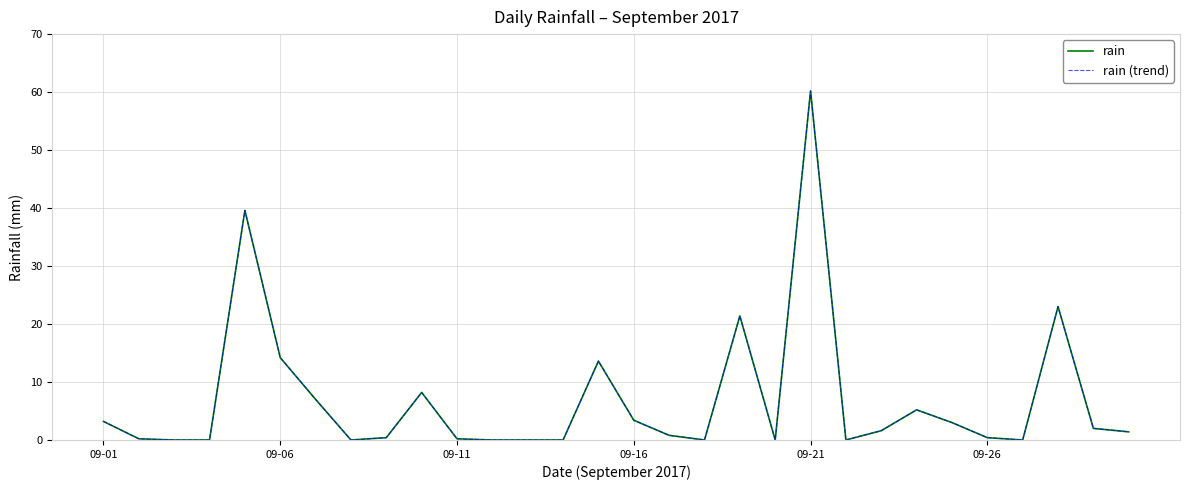

What is the sum of all rain values?

209.0